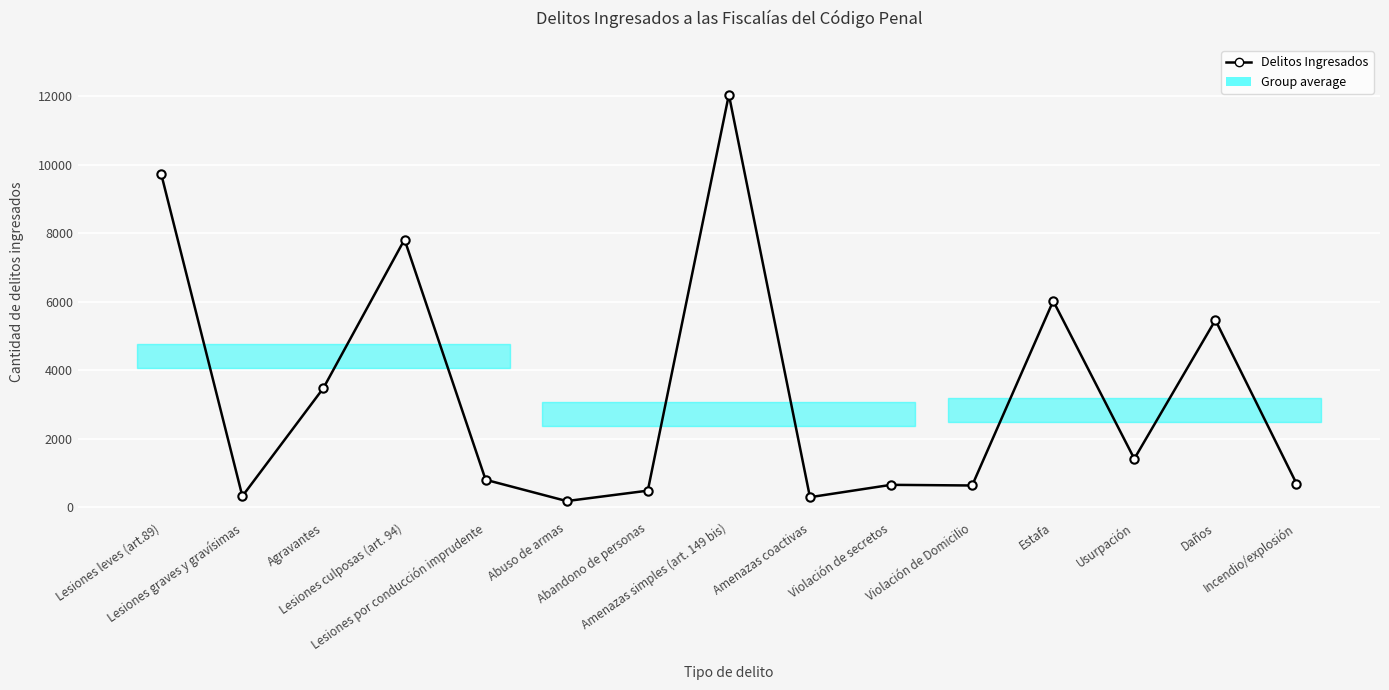

What is the difference between the values at Abandono de personas and Incendio/explosión?

207